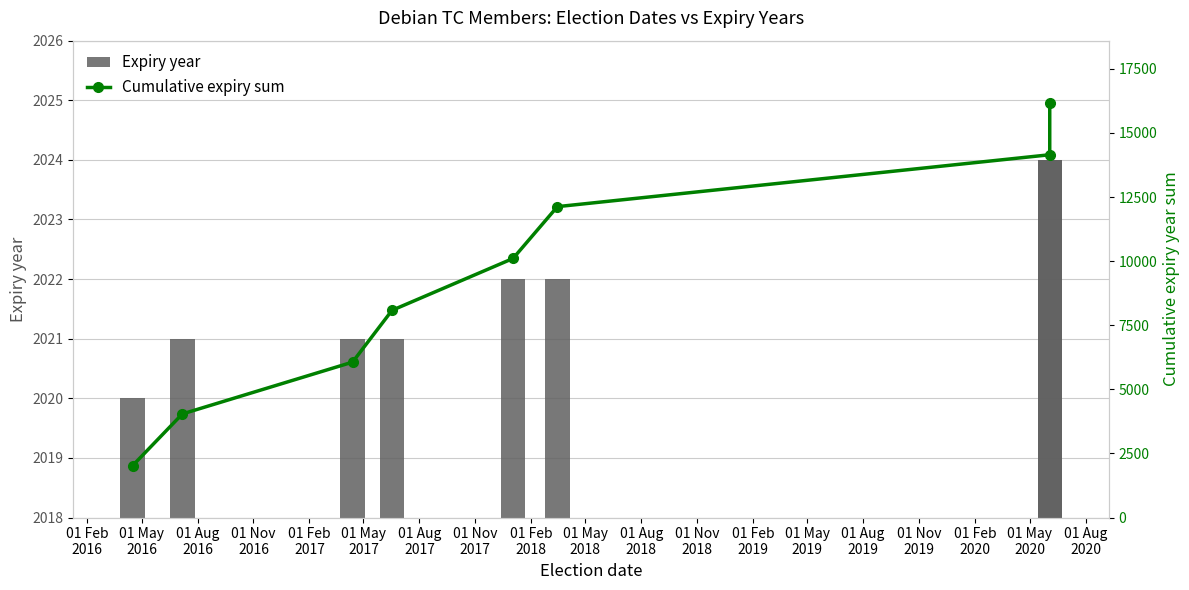

The value of Cumulative expiry sum at 01 Feb
2016 is 1243. True or false?

False